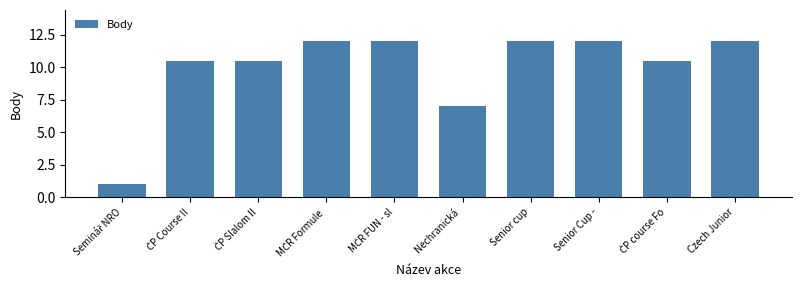

The chart shows a value of 21.1 at Senior Cup -. True or false?

False